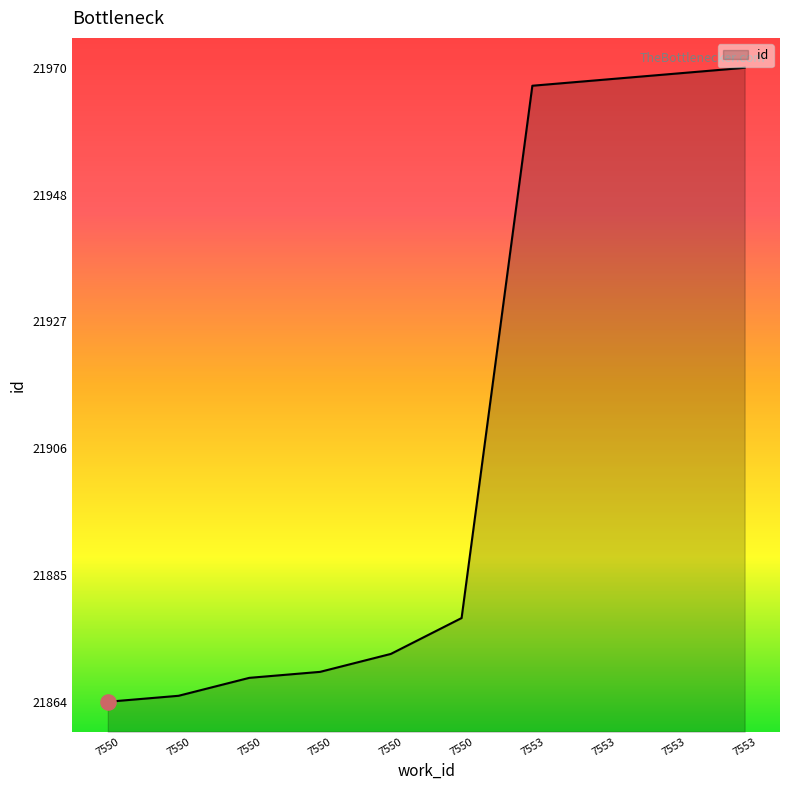

Which has a higher value, 7550 or 7550?

7550